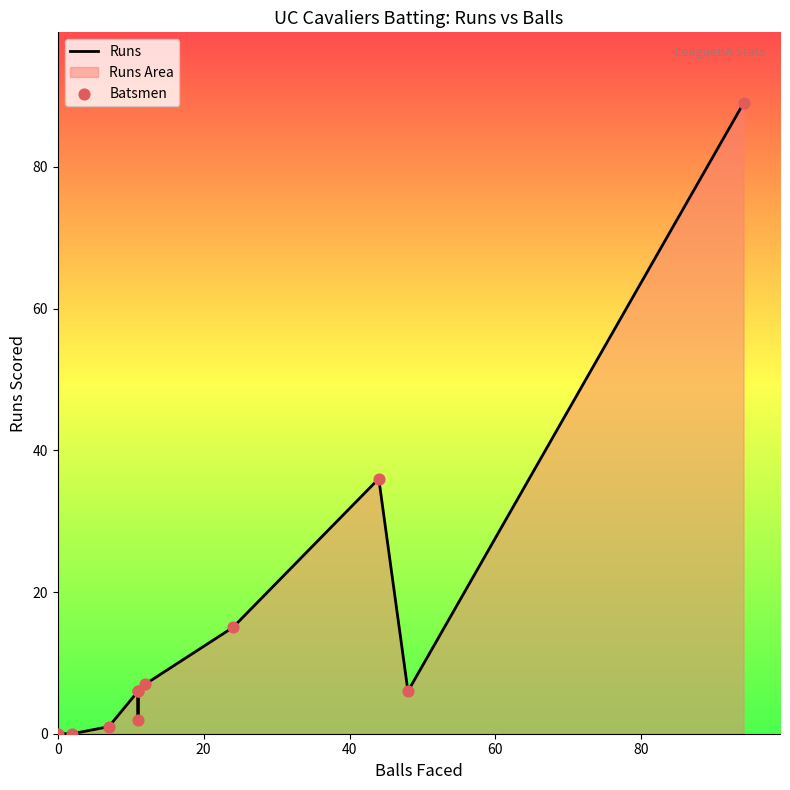

At how many categories does at least one series exceed 73?

1